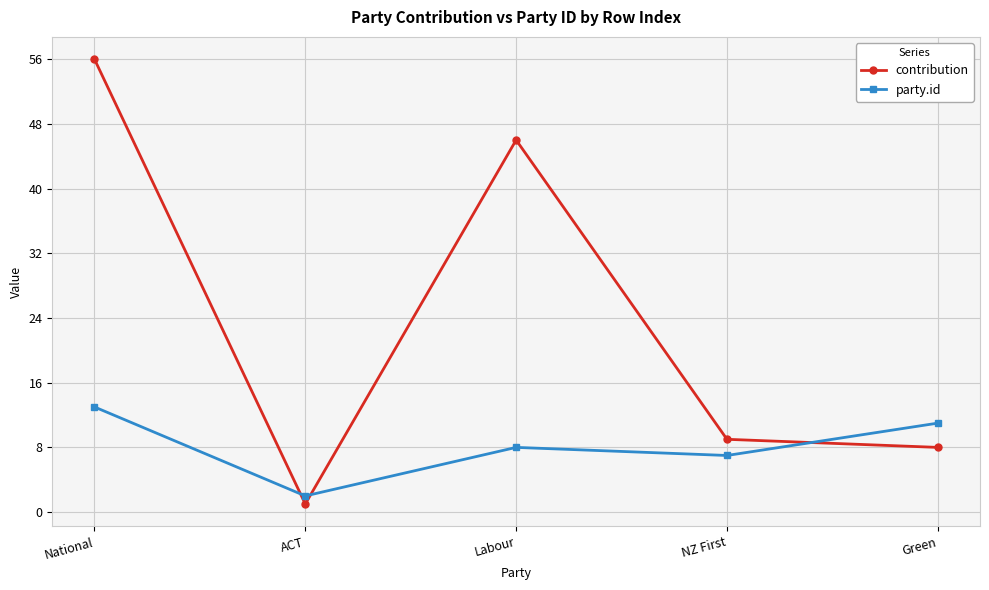

At which category is the sum across all series the highest?

National